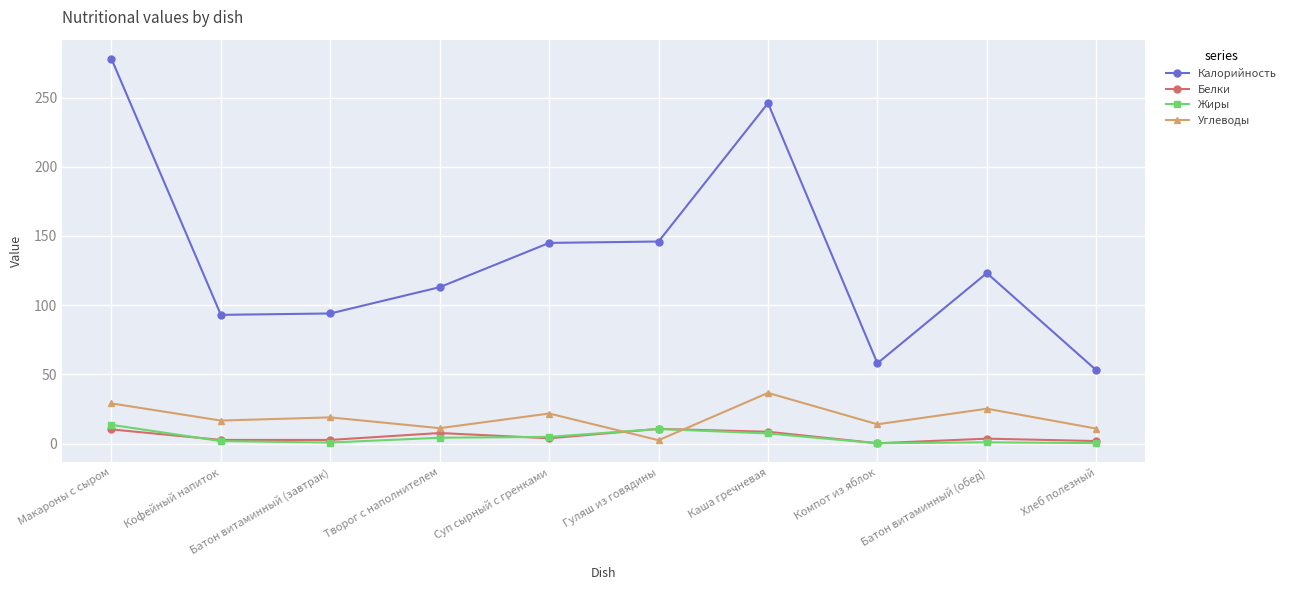

Which series has the largest total across all categories?

Калорийность